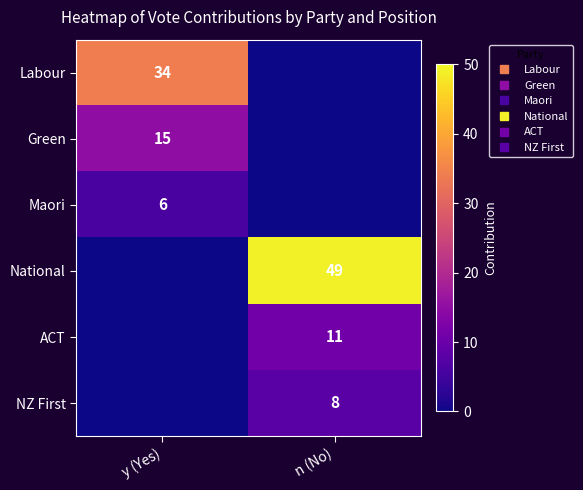

What is the difference between the highest and lowest values at n (No)?

49